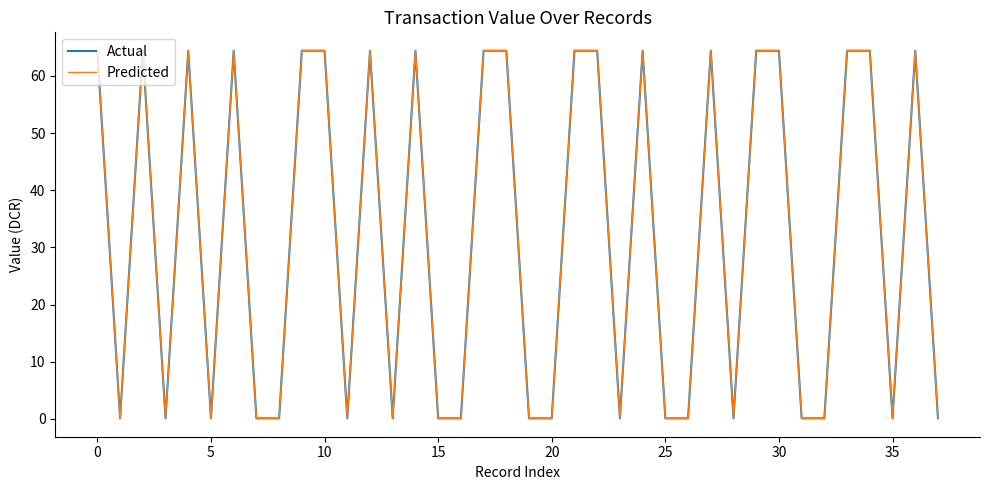

Does the chart have visible grid lines?

No